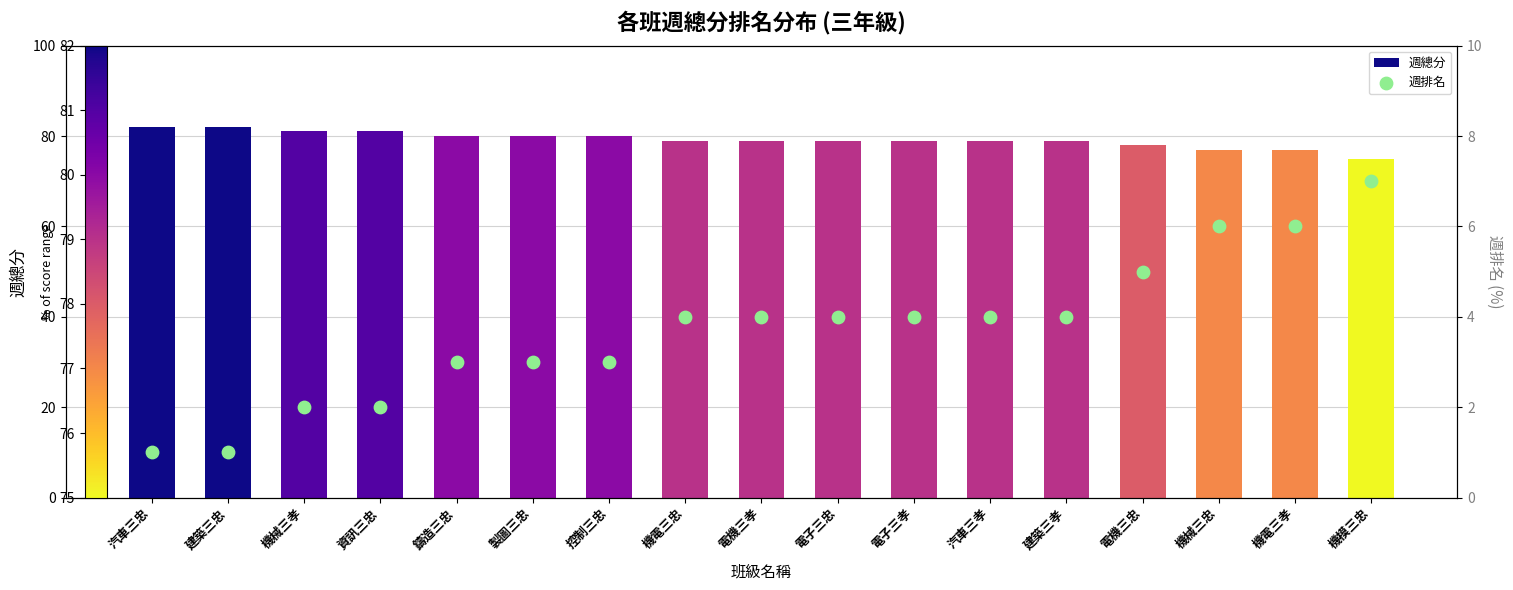

At which category is the sum across all series the highest?

汽車三忠